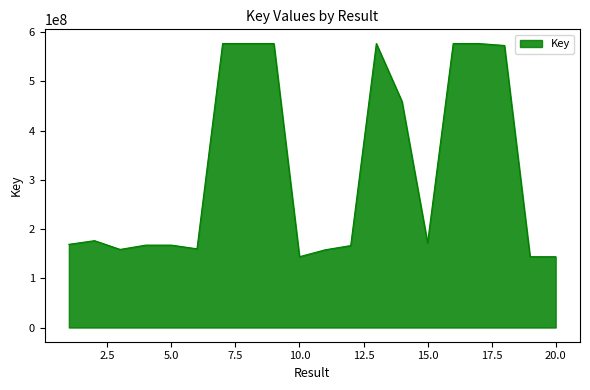

Does the chart have visible grid lines?

No